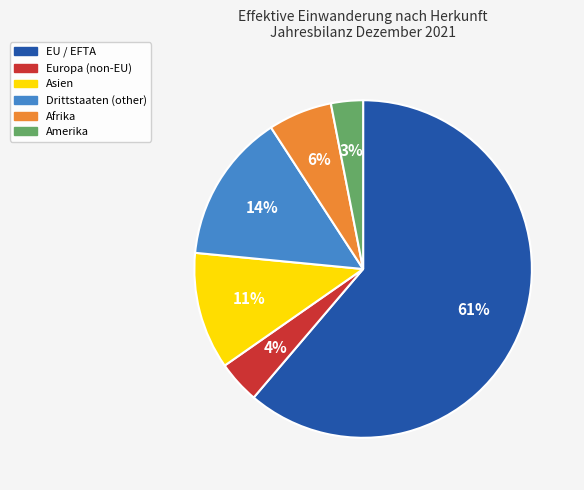

Does any single category account for the majority?

Yes